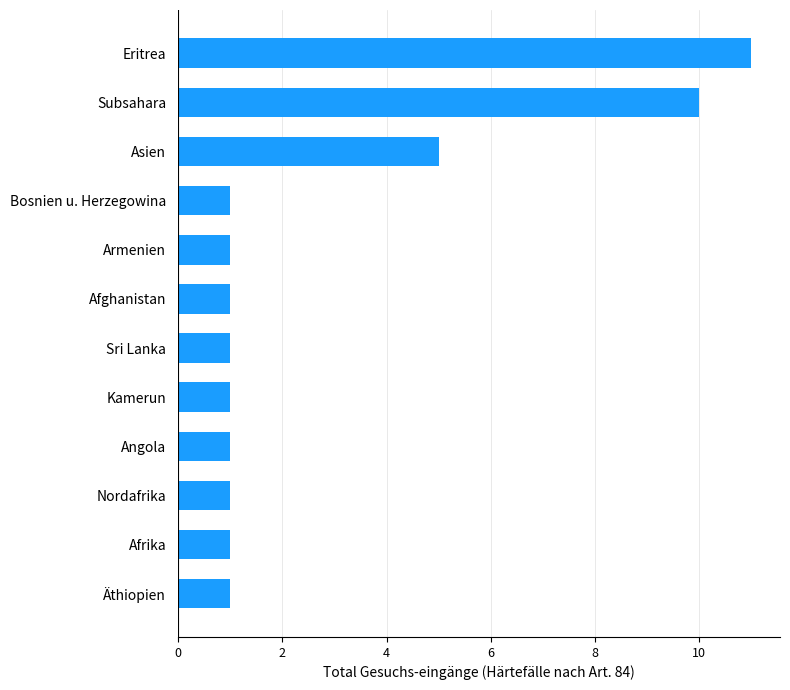

Which label corresponds to the largest value in the chart?

Eritrea